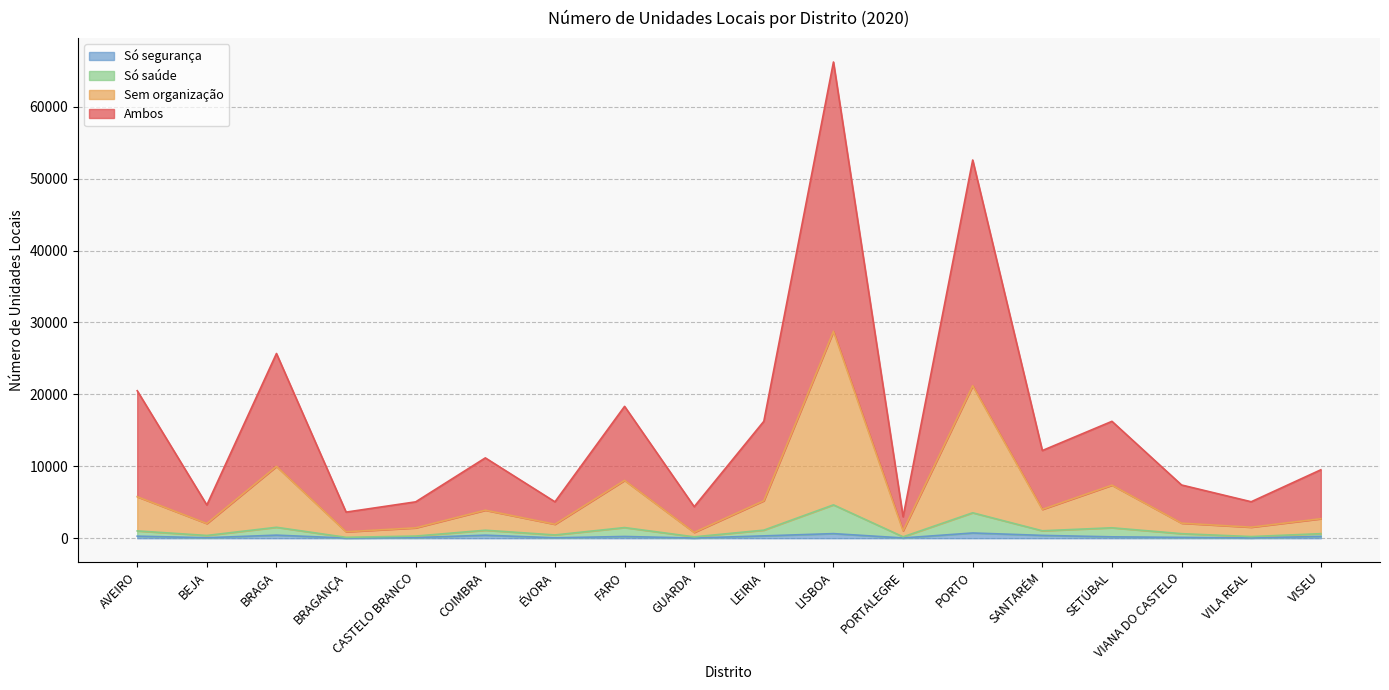

True or false: Ambos and Só saúde intersect in this chart.

False